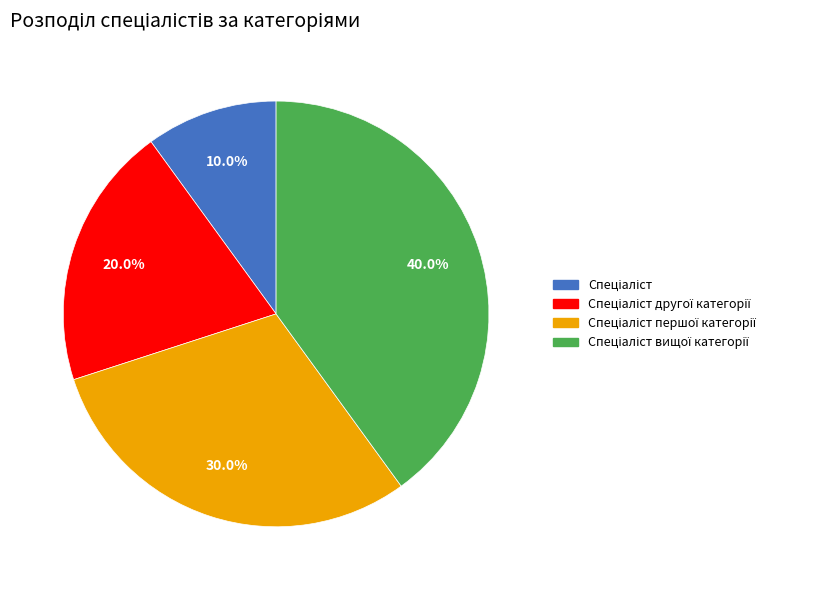

Is there any slice that represents more than half of the pie?

No